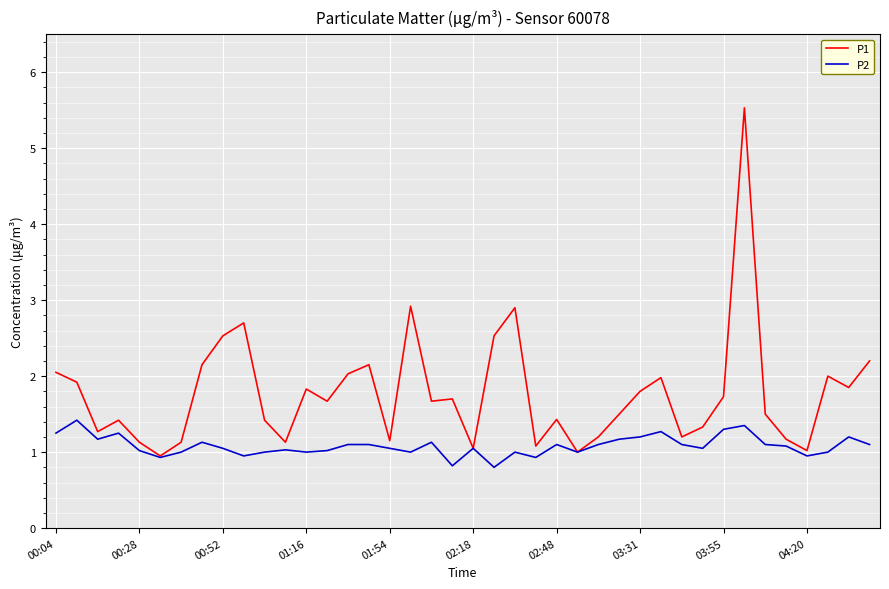

Which series has the widest spread of values?

P1